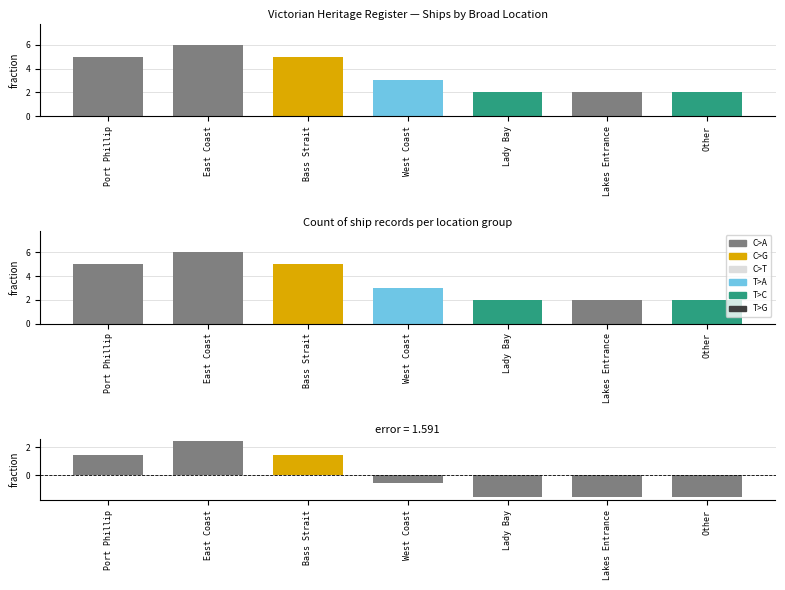

What position from the right is West Coast?

4